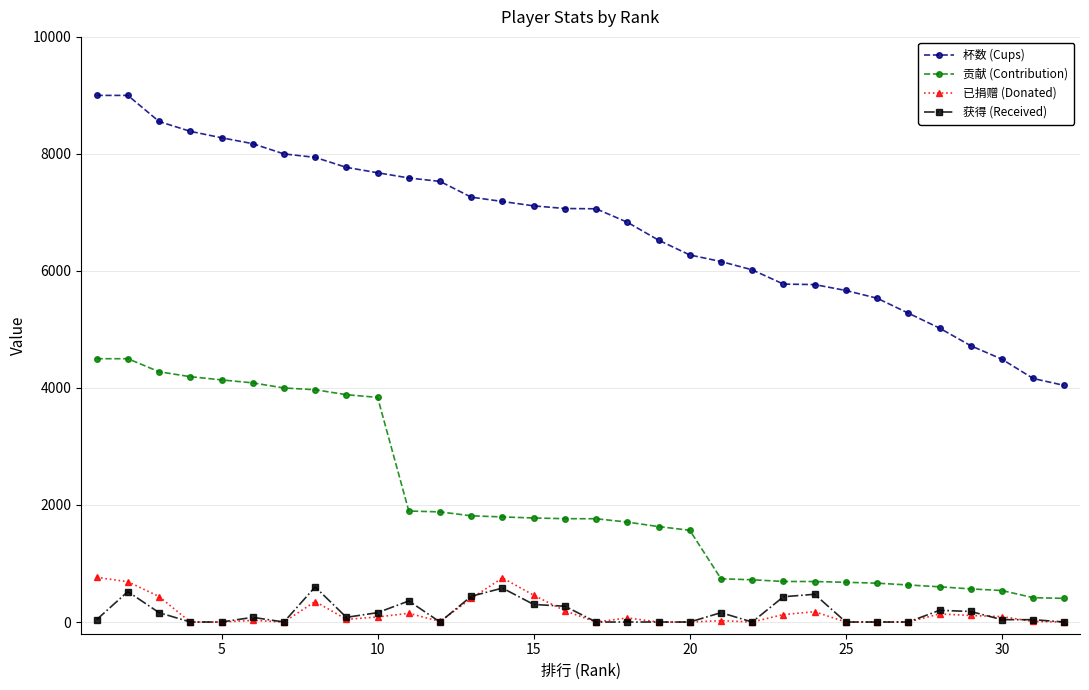

At how many categories does at least one series exceed 2200?

32